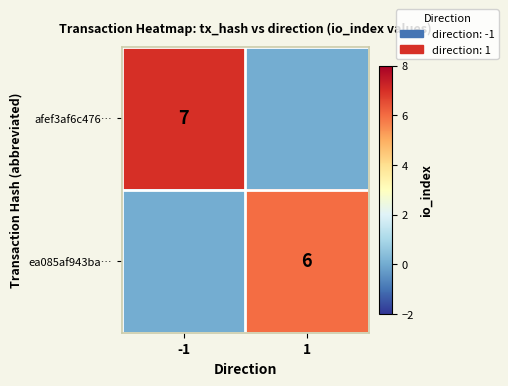

What is the difference between the highest and lowest values at -1?

7